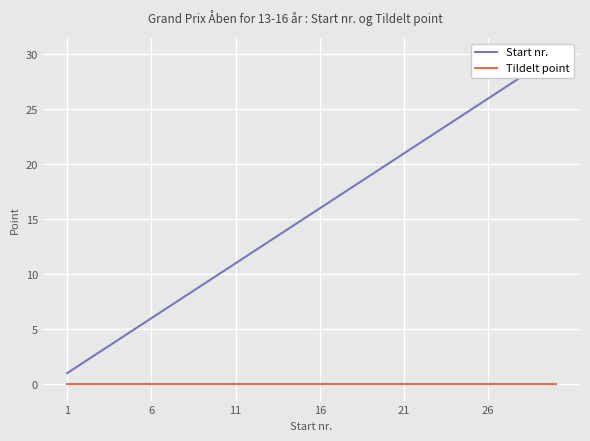

Which series has the largest total across all categories?

Start nr.